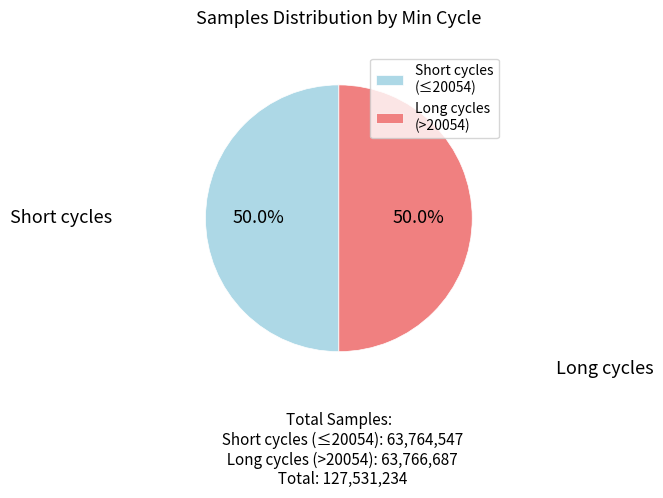

Approximately how many times larger is the value at Short cycles compared to Long cycles?

1.0